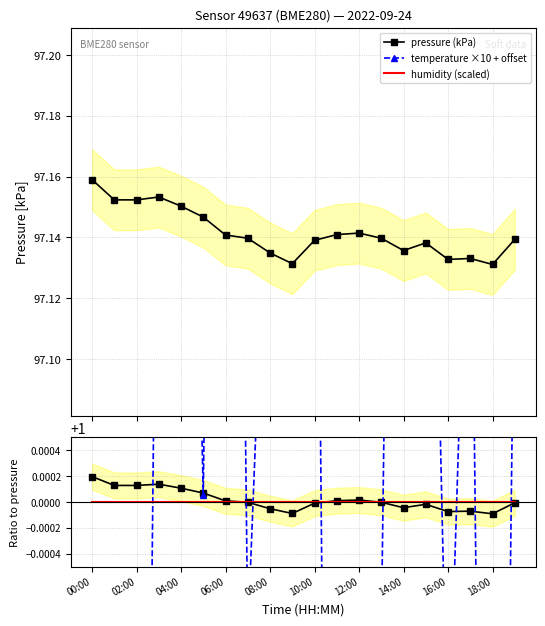

How many pressure (kPa) values are between 97 and 98?

20